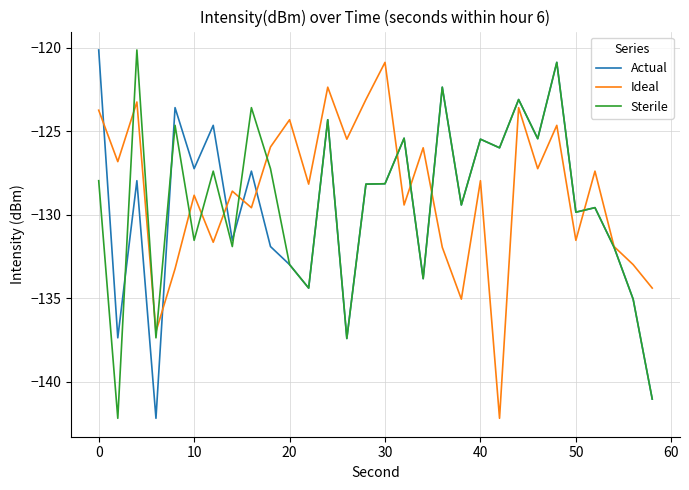

In Ideal, how many points are higher than both neighbors (excluding endpoints)?

11